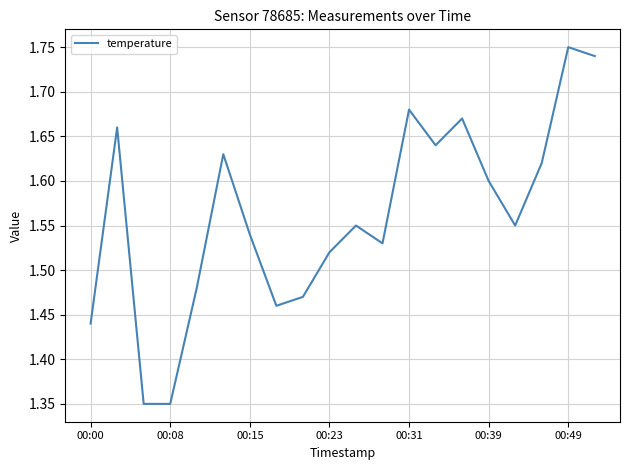

Which has a higher value, 00:23 or 00:00?

00:23